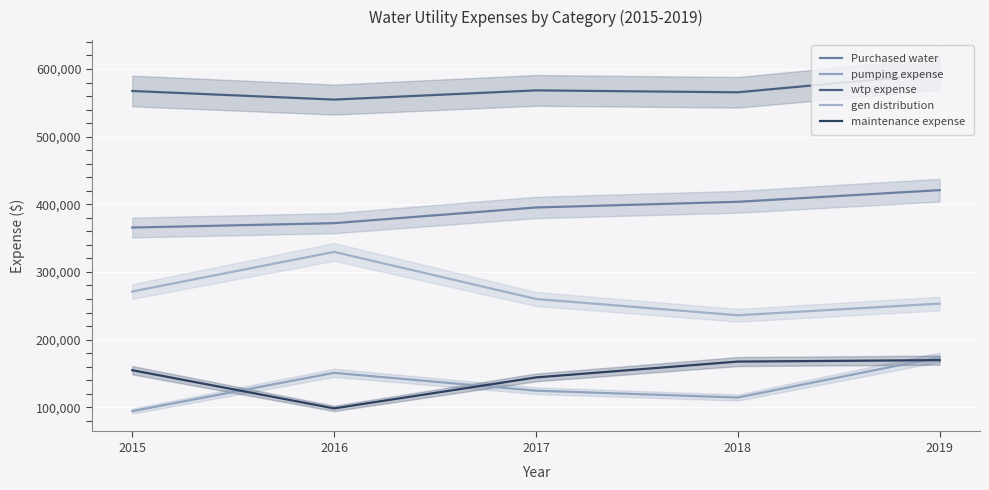

The value of gen distribution at 2017 is 260017. True or false?

True